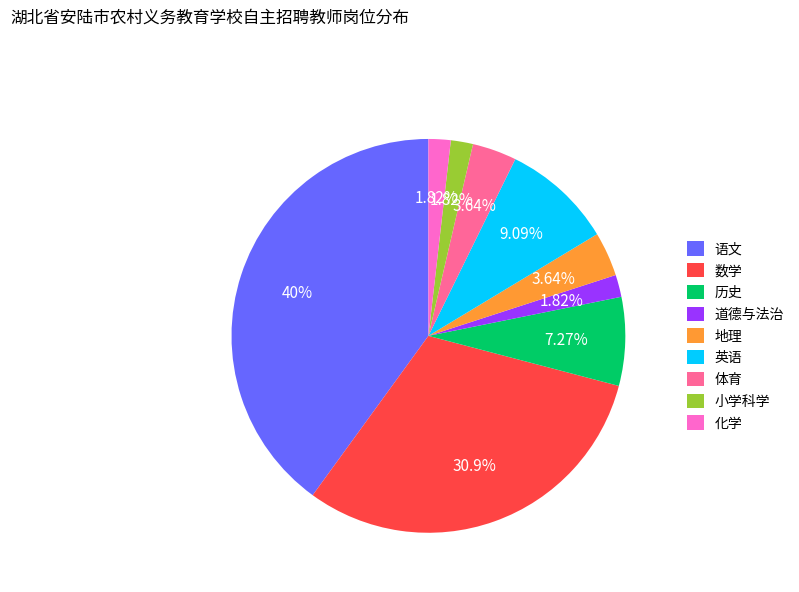

How many slices are in this pie chart?

9